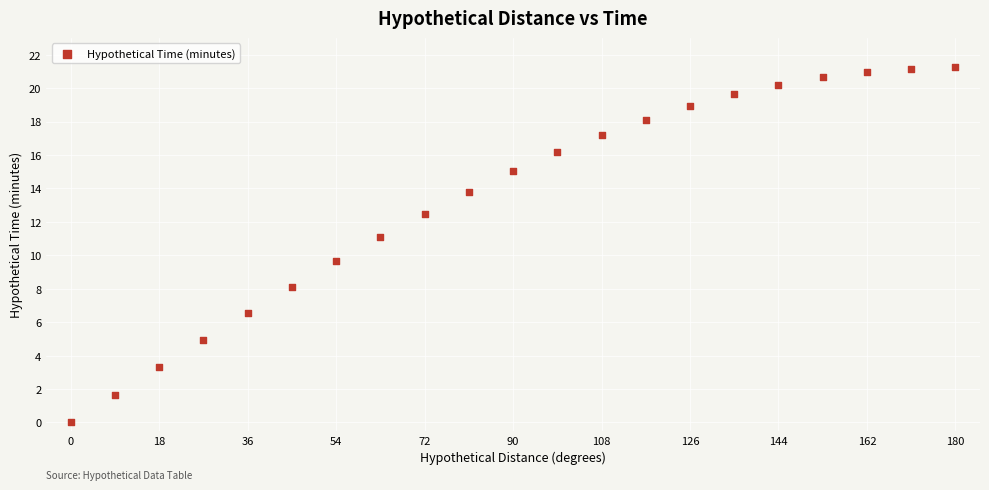

What Y value in the scatter plot is closest to 10?

9.6